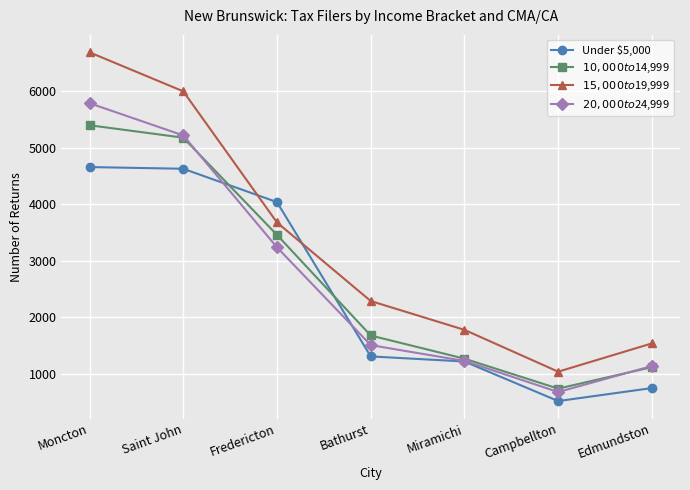

At Bathurst, list the series in order from smallest to largest.

Under $5,000, $20,000 to $24,999, $10,000 to $14,999, $15,000 to $19,999